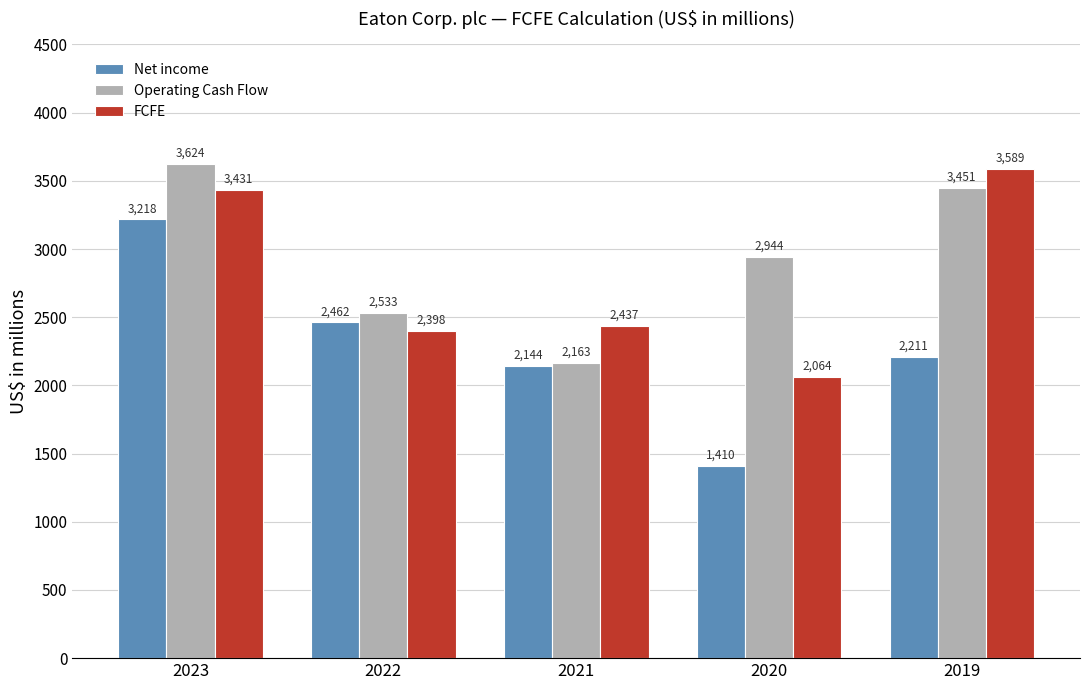

How many bars are there in each group?

3